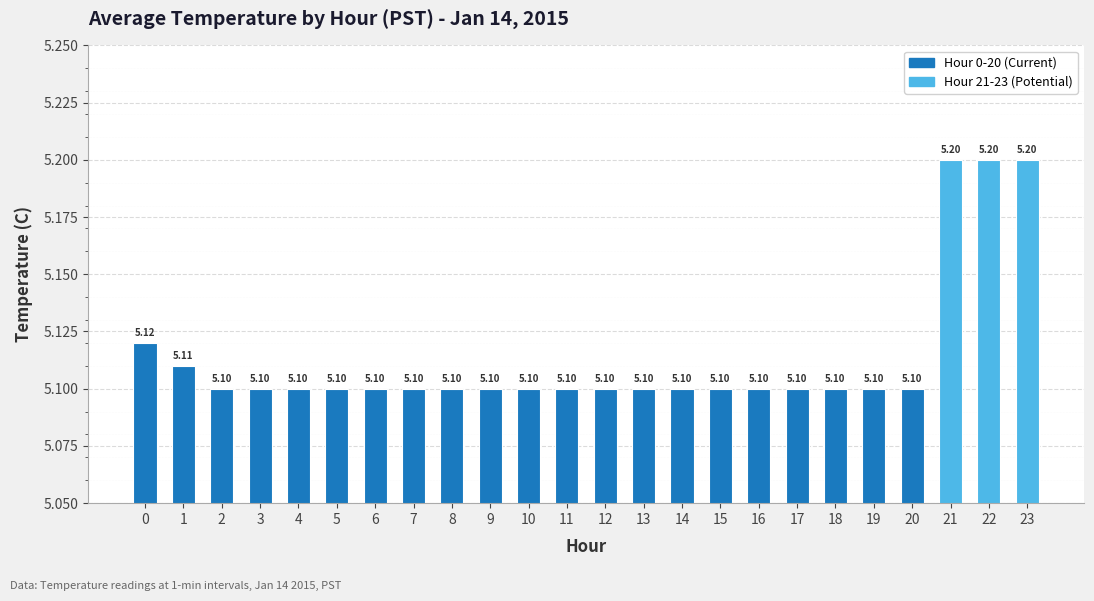

Reading right to left, what are all the values shown in this chart?

5.2	5.2	5.2	5.1	5.1	5.1	5.1	5.1	5.1	5.1	5.1	5.1	5.1	5.1	5.1	5.1	5.1	5.1	5.1	5.1	5.1	5.1	5.1	5.1